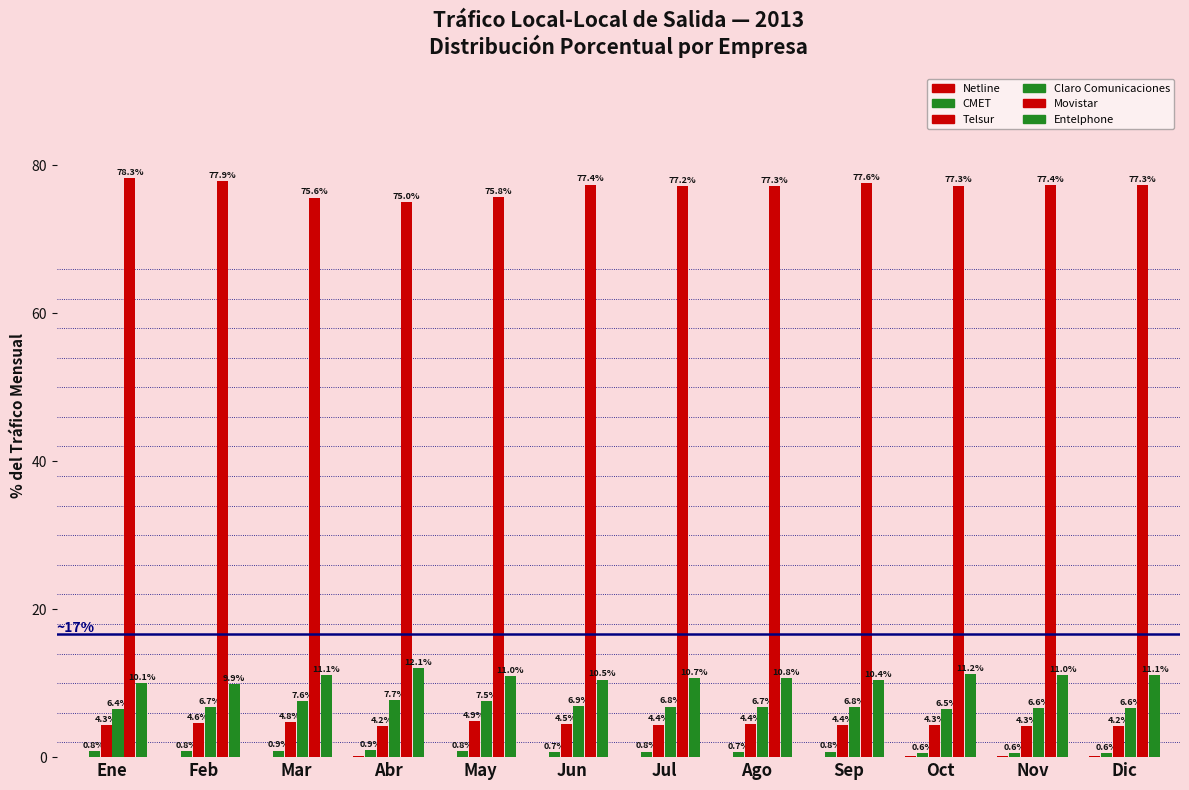

What is the minimum value shown in the chart?

0.1